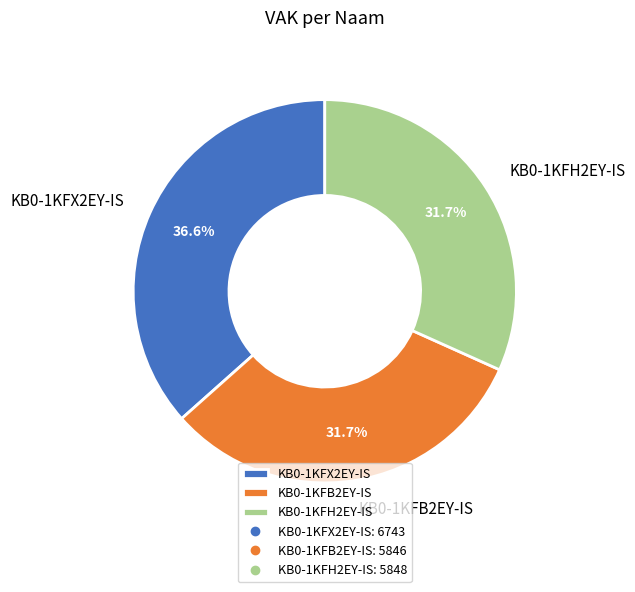

True or false: KB0-1KFX2EY-IS accounts for 29% of the total.

False